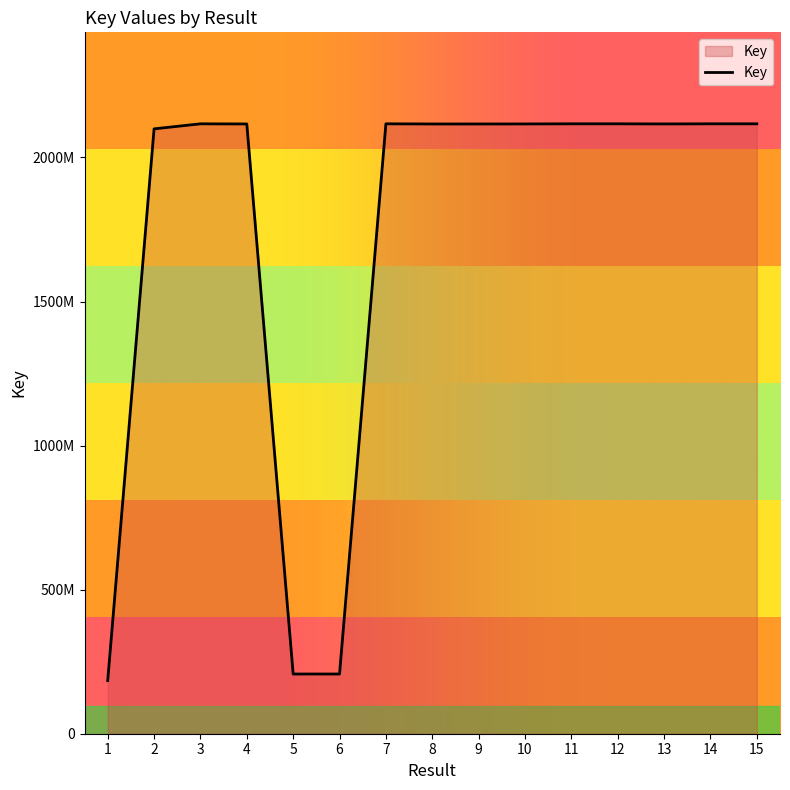

Approximately how many times larger is the value at 15 compared to 14?

1.0